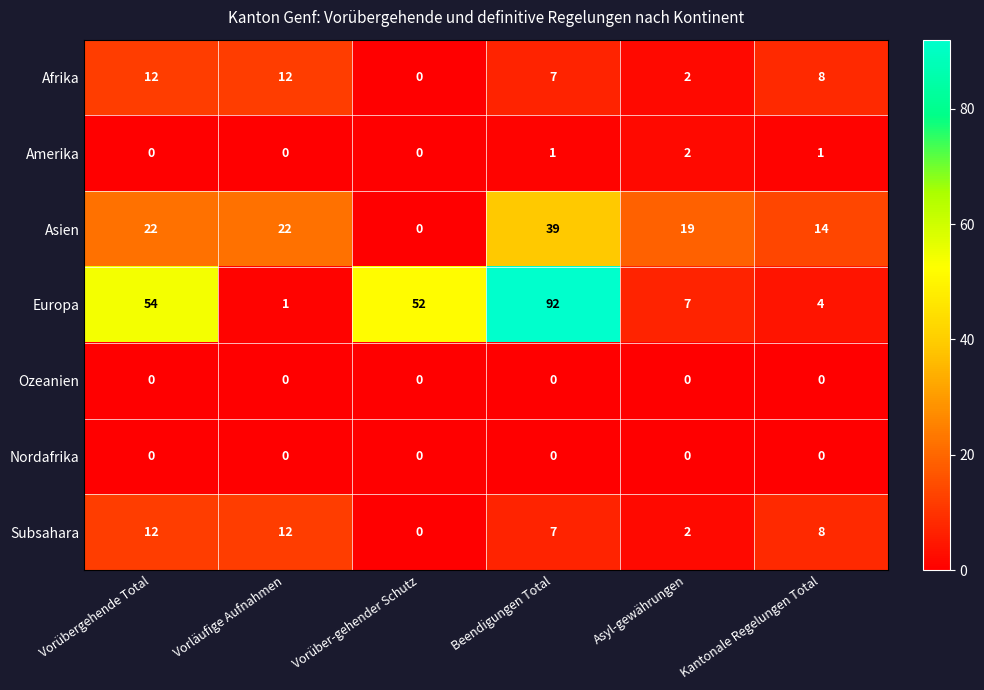

At which label does Europa first exceed 52?

Vorübergehende Total